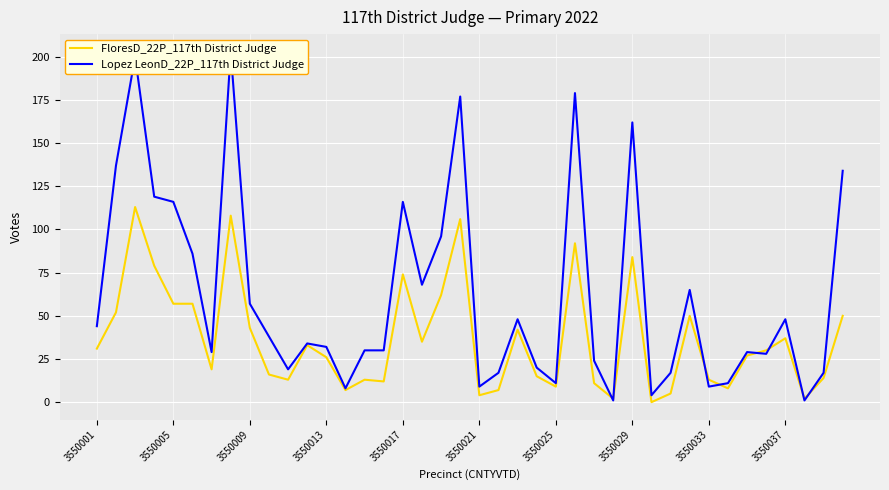

Count the number of data series in this chart.

2